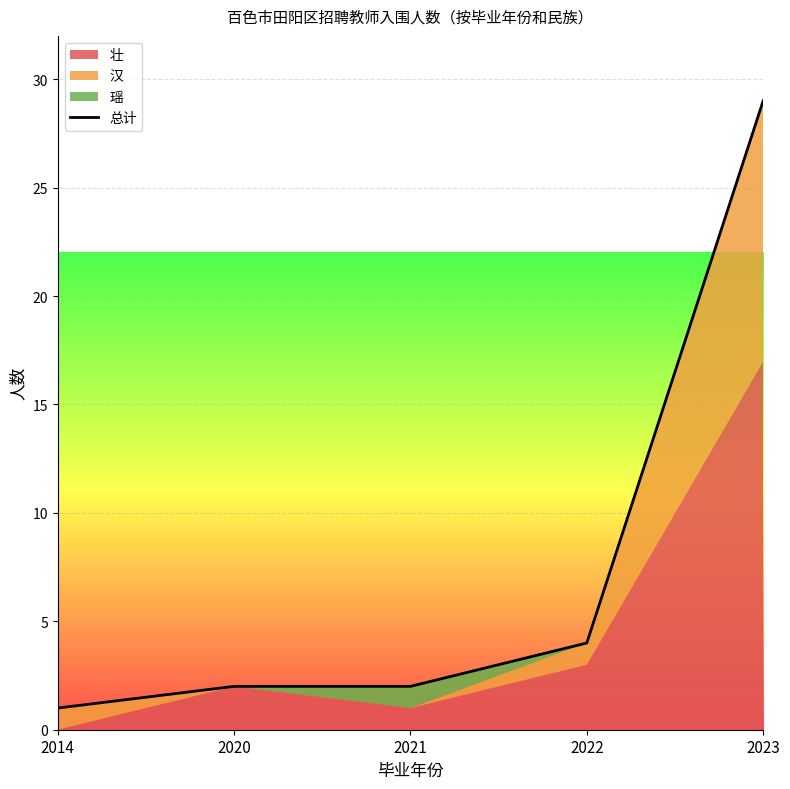

Rank the categories by value from lowest to highest.

2014, 2020, 2021, 2022, 2023